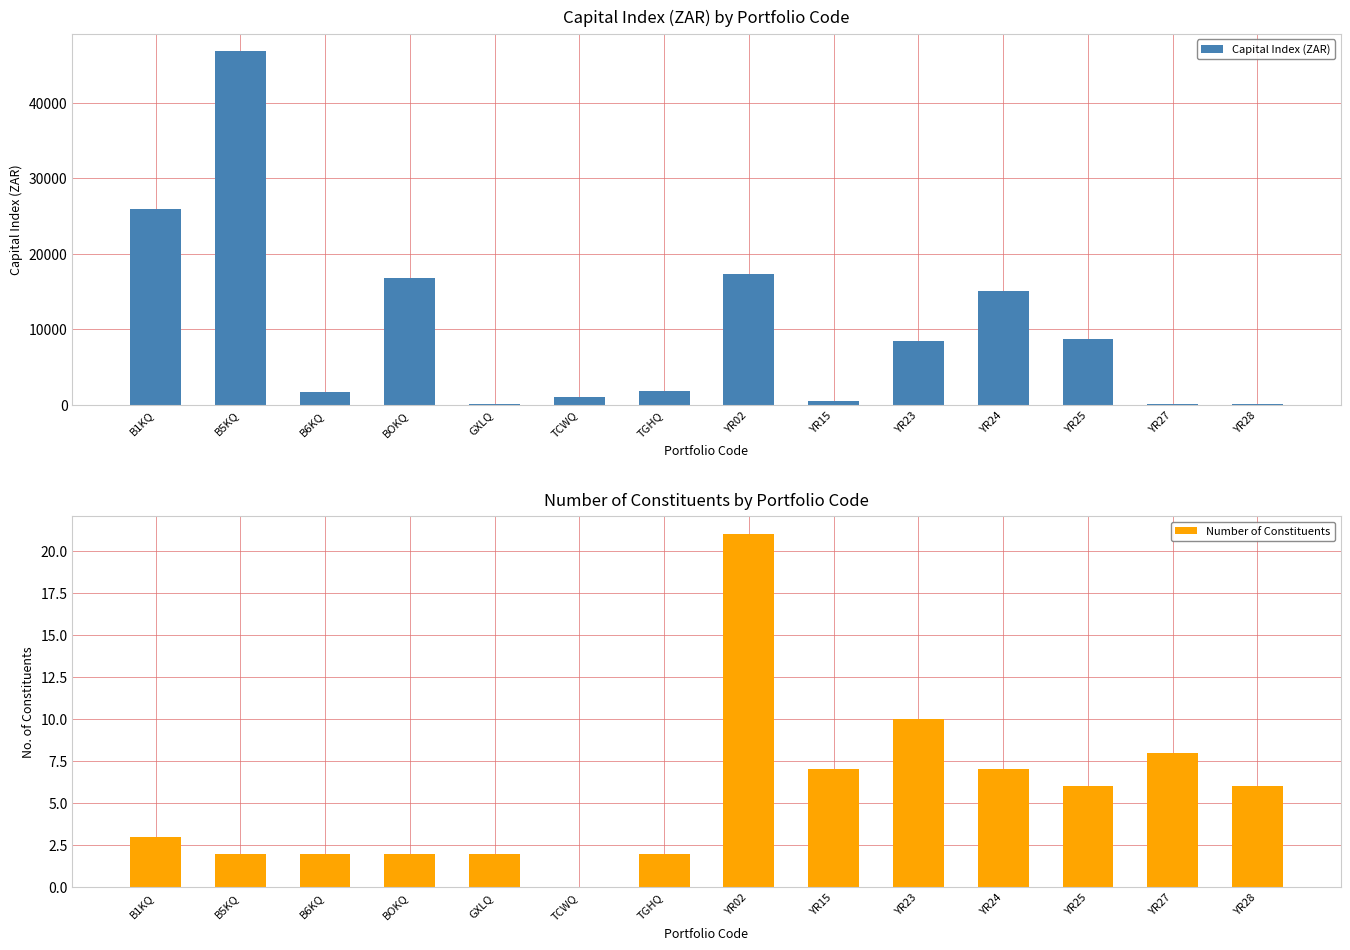

Read the Capital Index (ZAR) value at GXLQ.

54.0